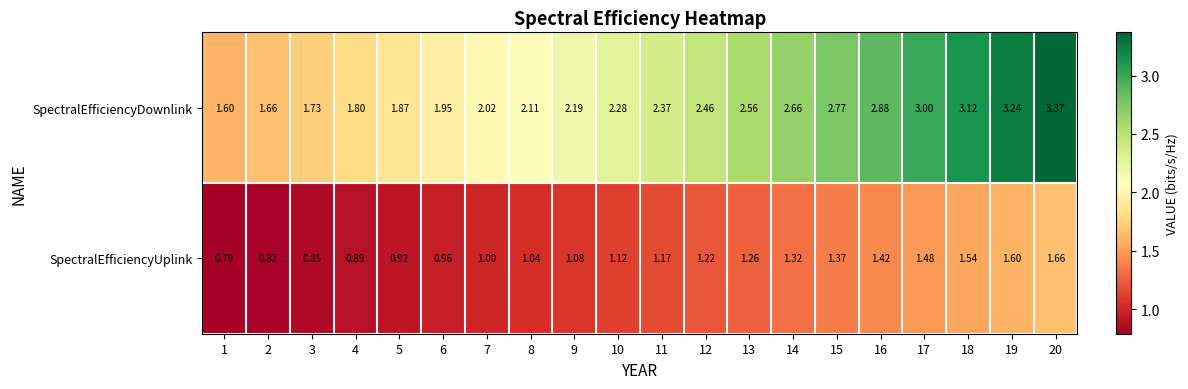

Rank the series at 12 from highest to lowest value.

SpectralEfficiencyDownlink, SpectralEfficiencyUplink